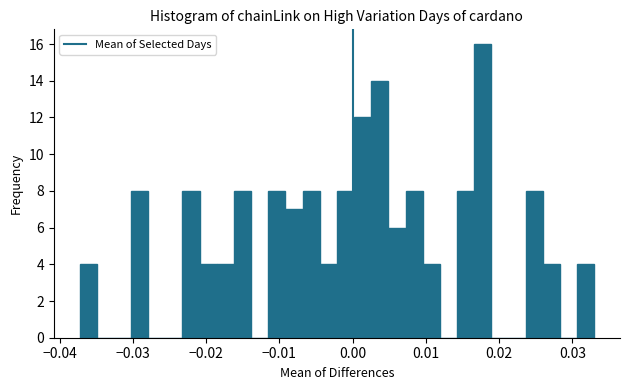

Around what value on the x-axis is the tallest bar? Give the approximate position of its centre, as read against the axis.

0.018